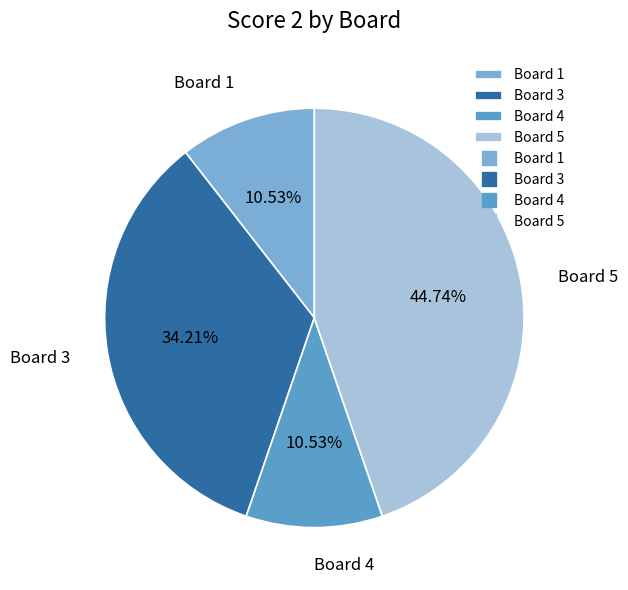

Does Board 3 represent more than half of the total?

No